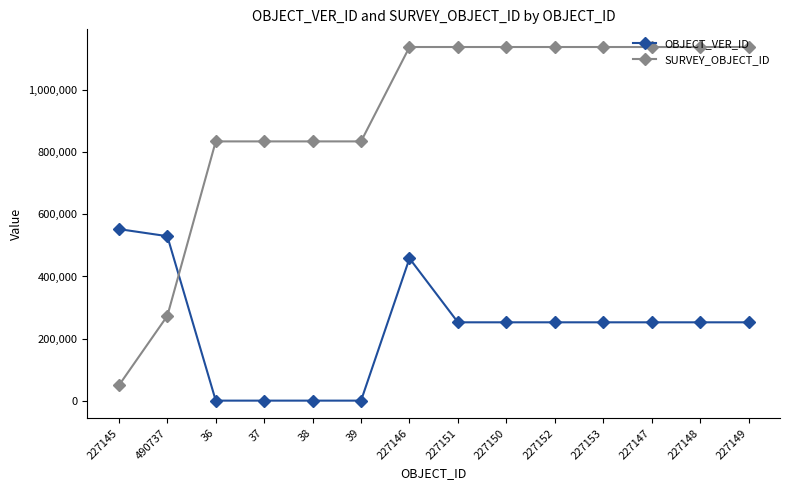

Is the value of SURVEY_OBJECT_ID at 227147 greater than the value of OBJECT_VER_ID at 227146?

Yes